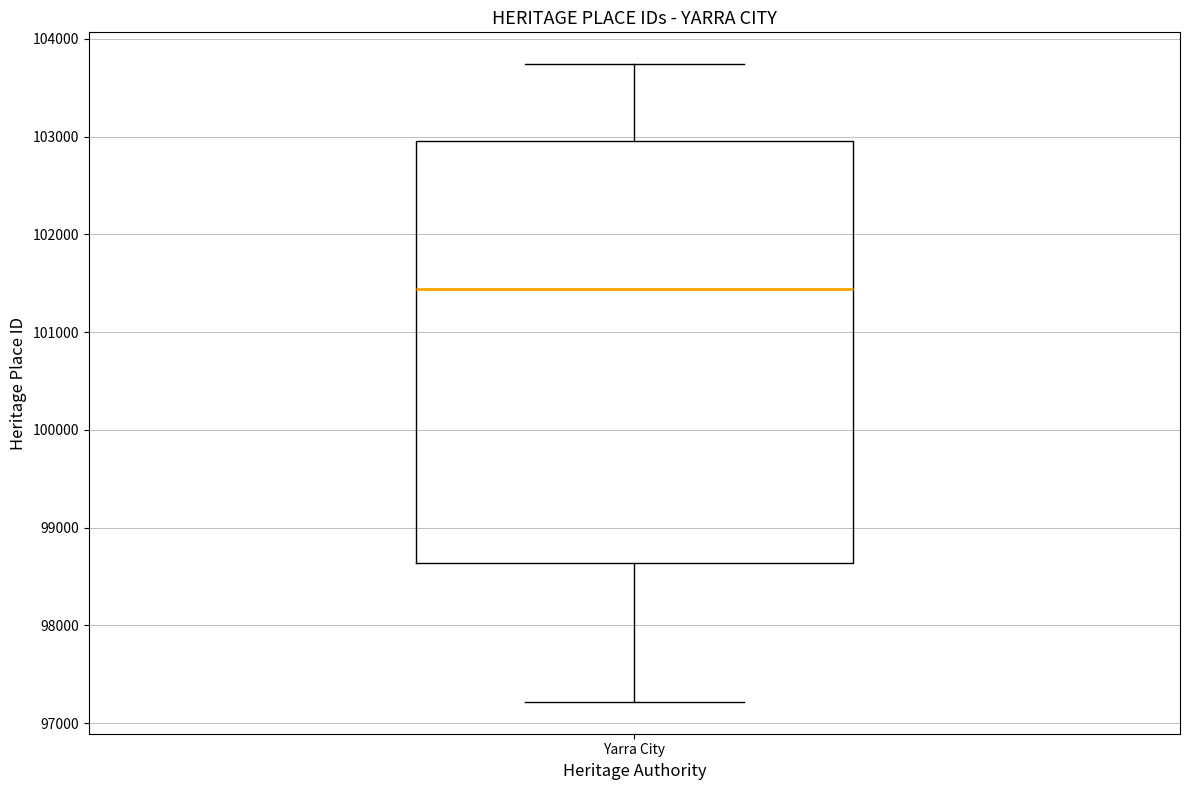

Read this box plot against the y-axis: the position of the median line, the range covered by the box, and the ends of both whiskers. The values are not printed on the chart, so give them approximately, as read against the axis.

median 101400, box 98600 to 103000, whiskers 97200 to 103700